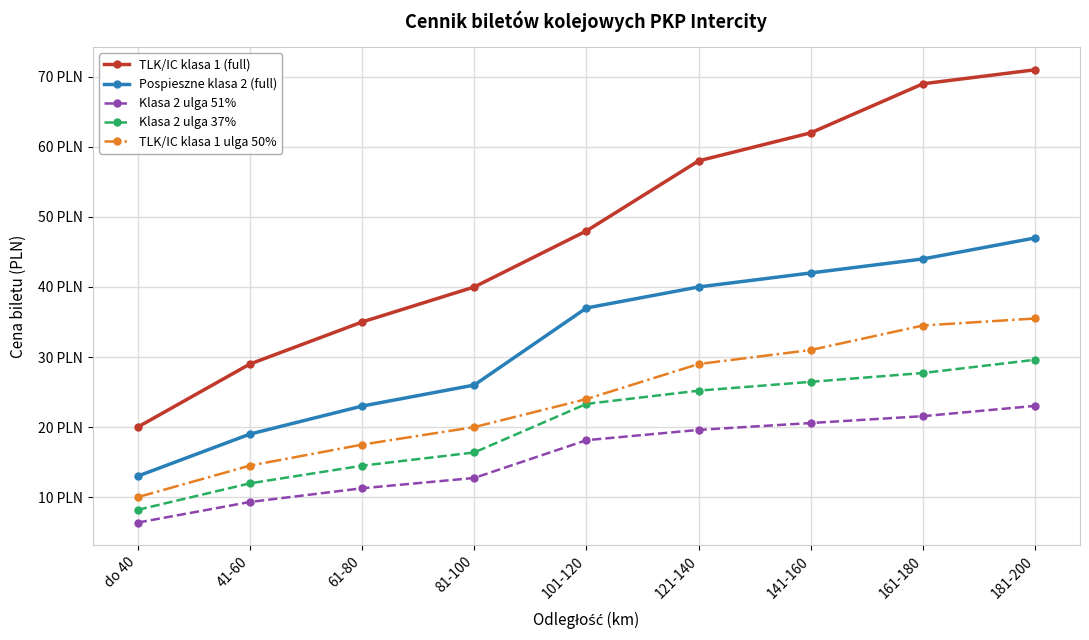

The value of Pospieszne klasa 2 (full) at 141-160 is 42.0. True or false?

True